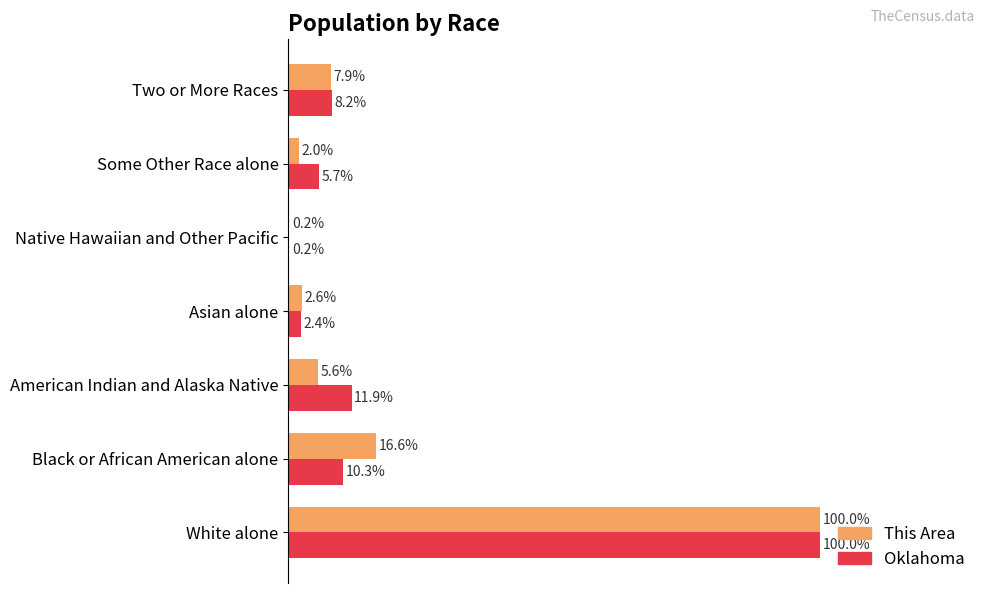

At which label does This Area reach its peak?

White alone